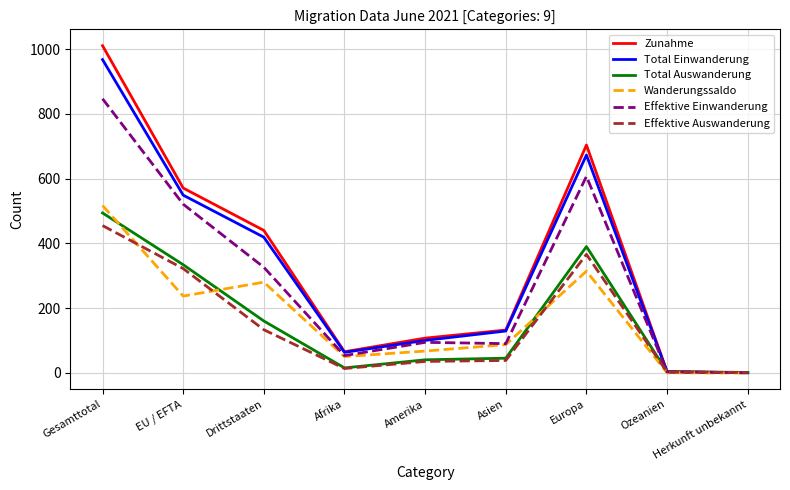

What is the difference between the highest and lowest values at EU / EFTA?

334